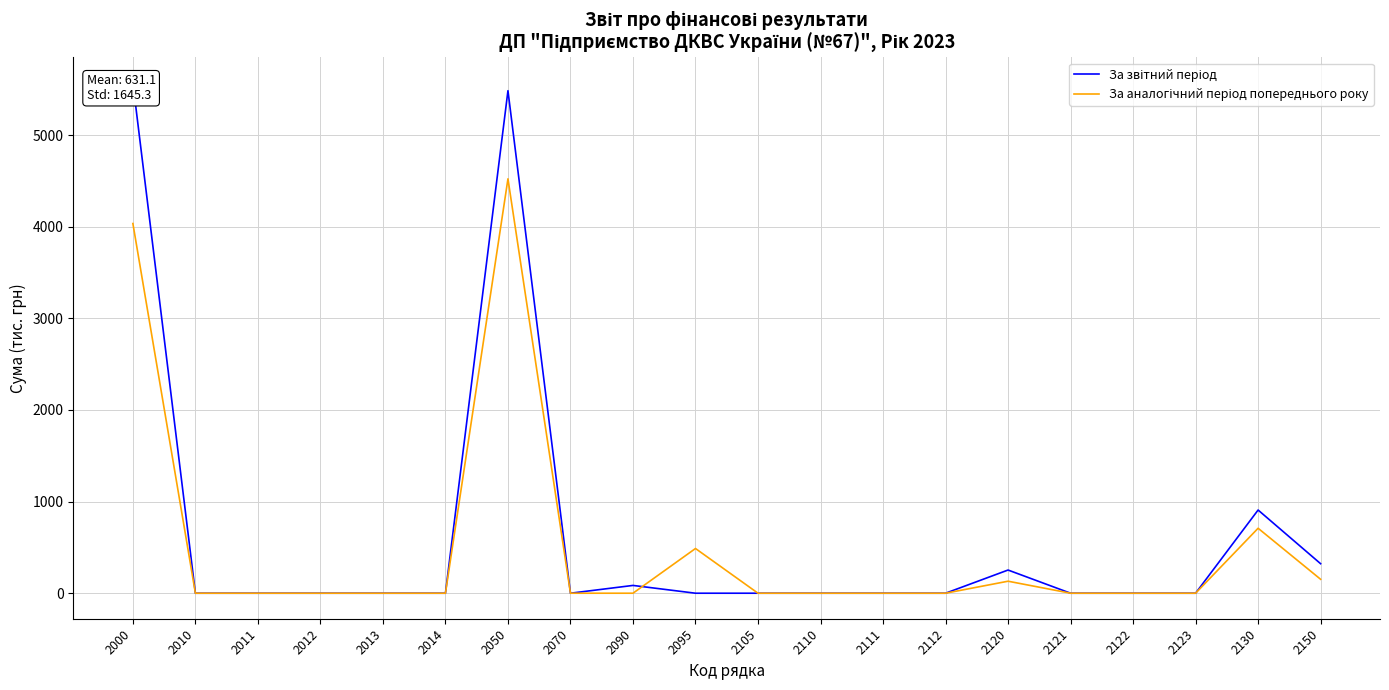

What is the total value across all series at 2095?

488